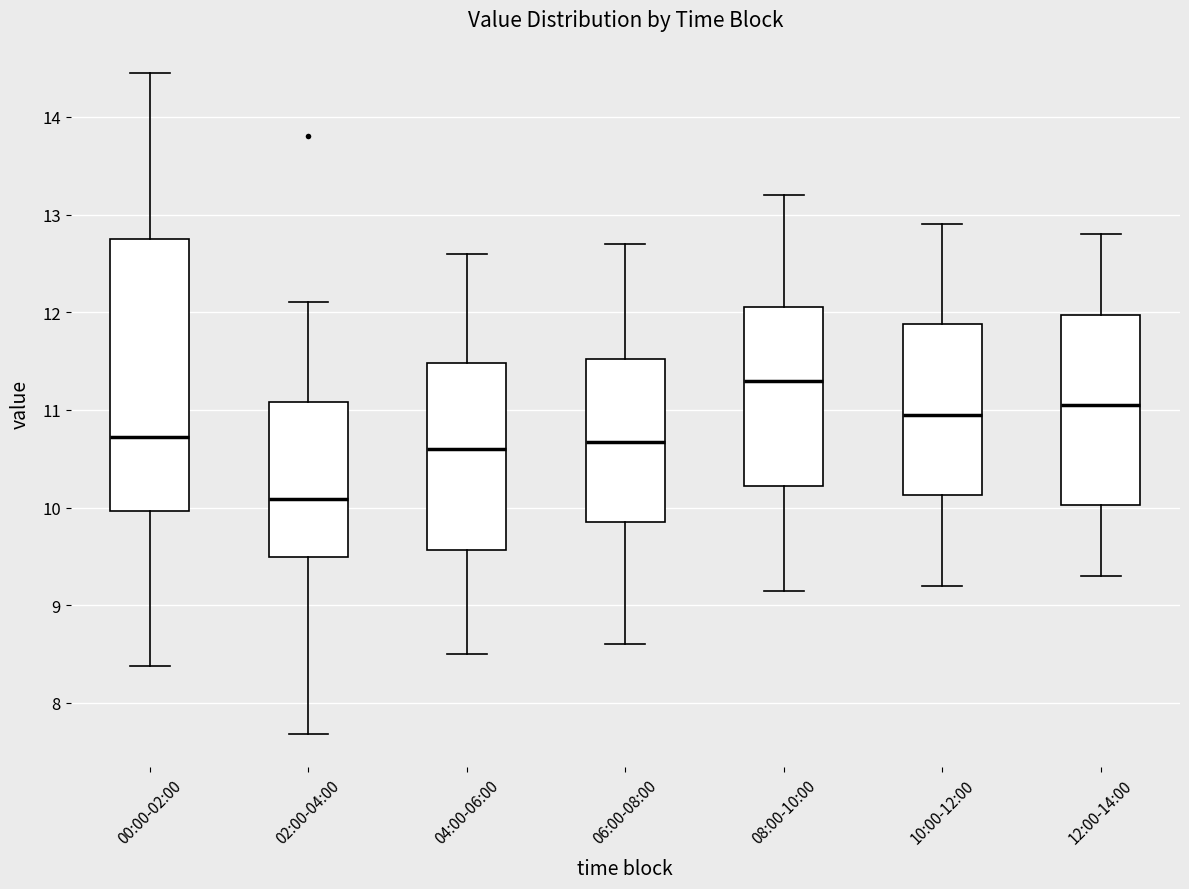

Where is the lower edge of the box for 08:00-10:00 on the y-axis? The values are not printed on the chart, so give them approximately, as read against the axis.

10.2